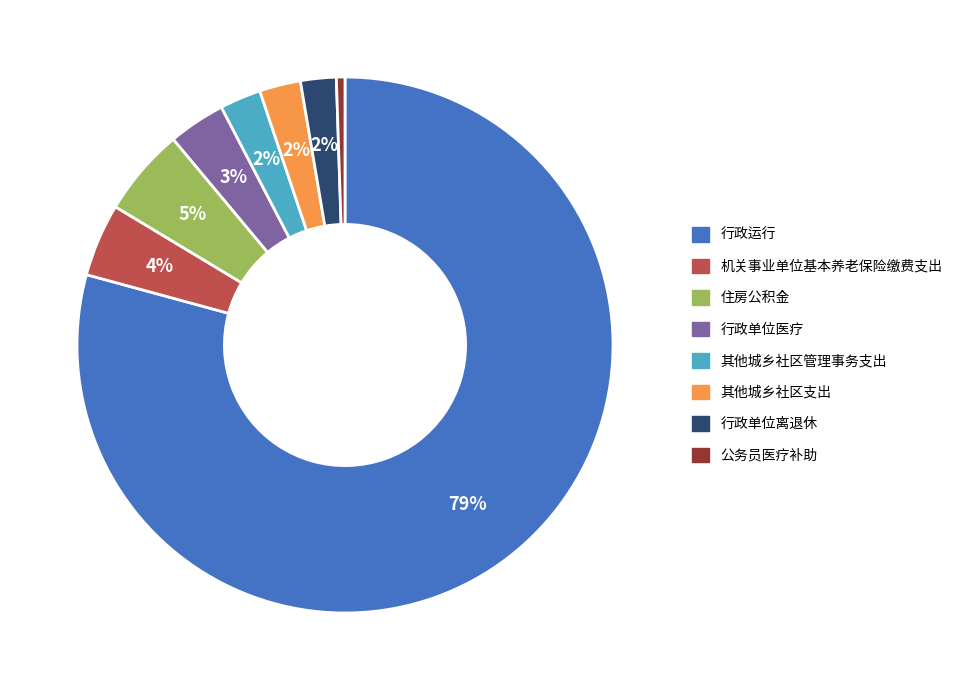

Between 住房公积金 and 公务员医疗补助, which is larger?

住房公积金